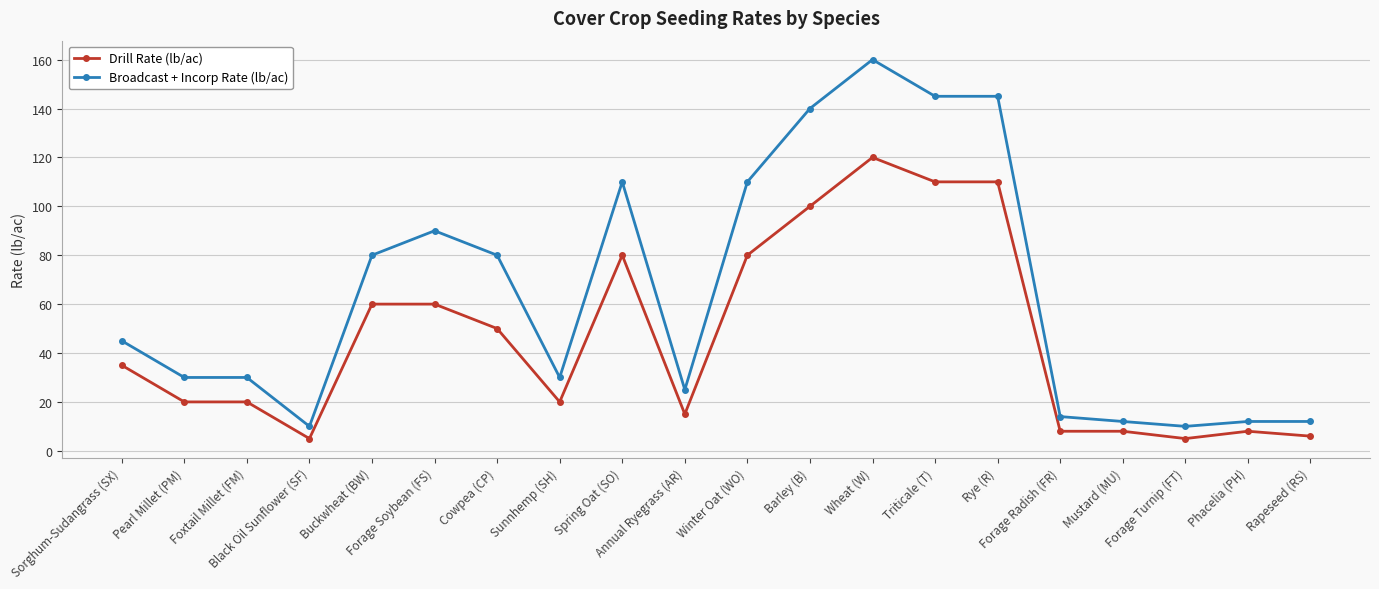

What is the spread (max minus min) of values at Black Oil Sunflower (SF)?

5